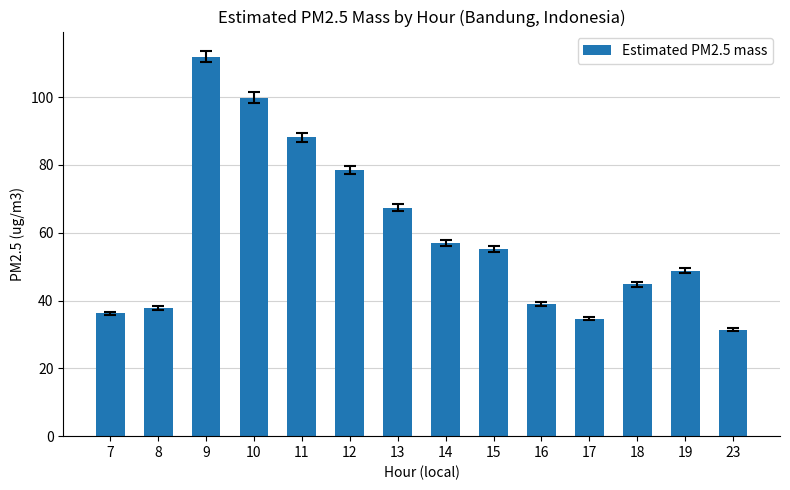

True or false: the data shows 42.8 at 9.

False